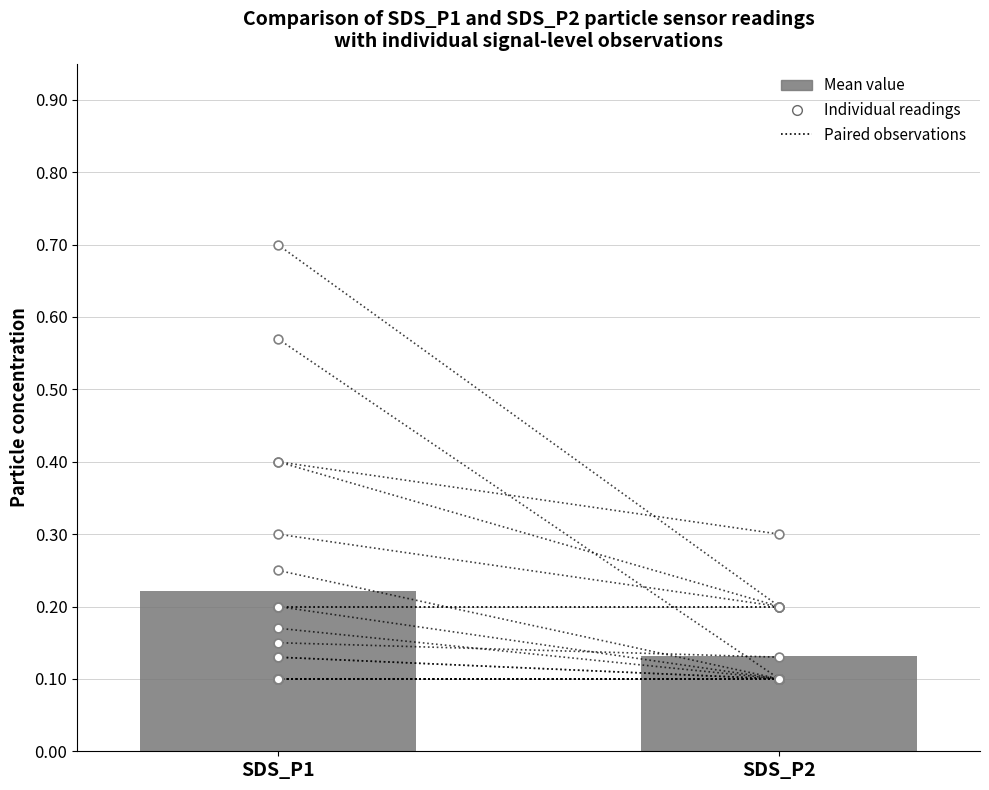

Which series has the widest spread of Y values?

SDS_P1